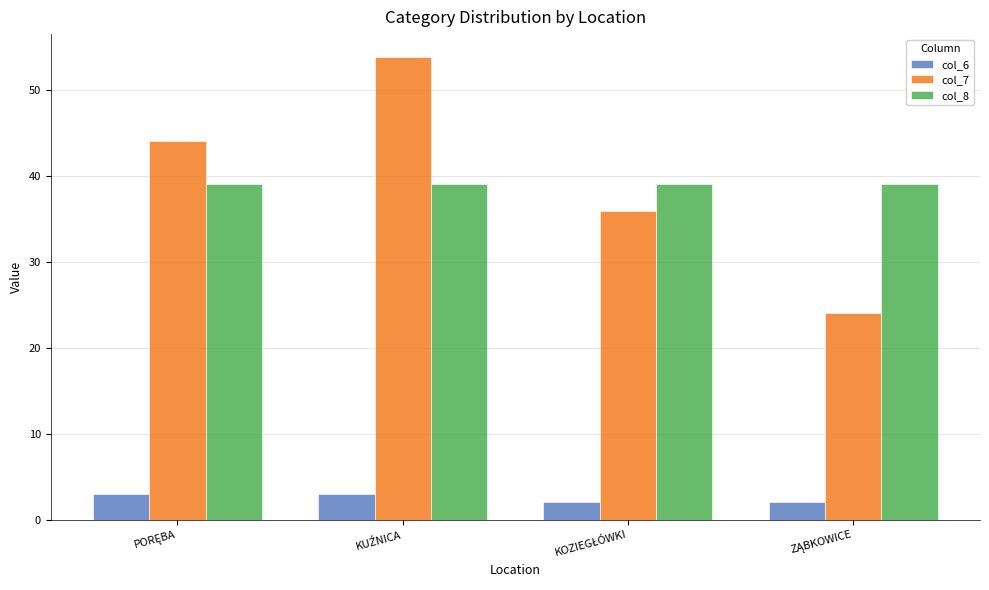

At how many categories does at least one series exceed 46?

1